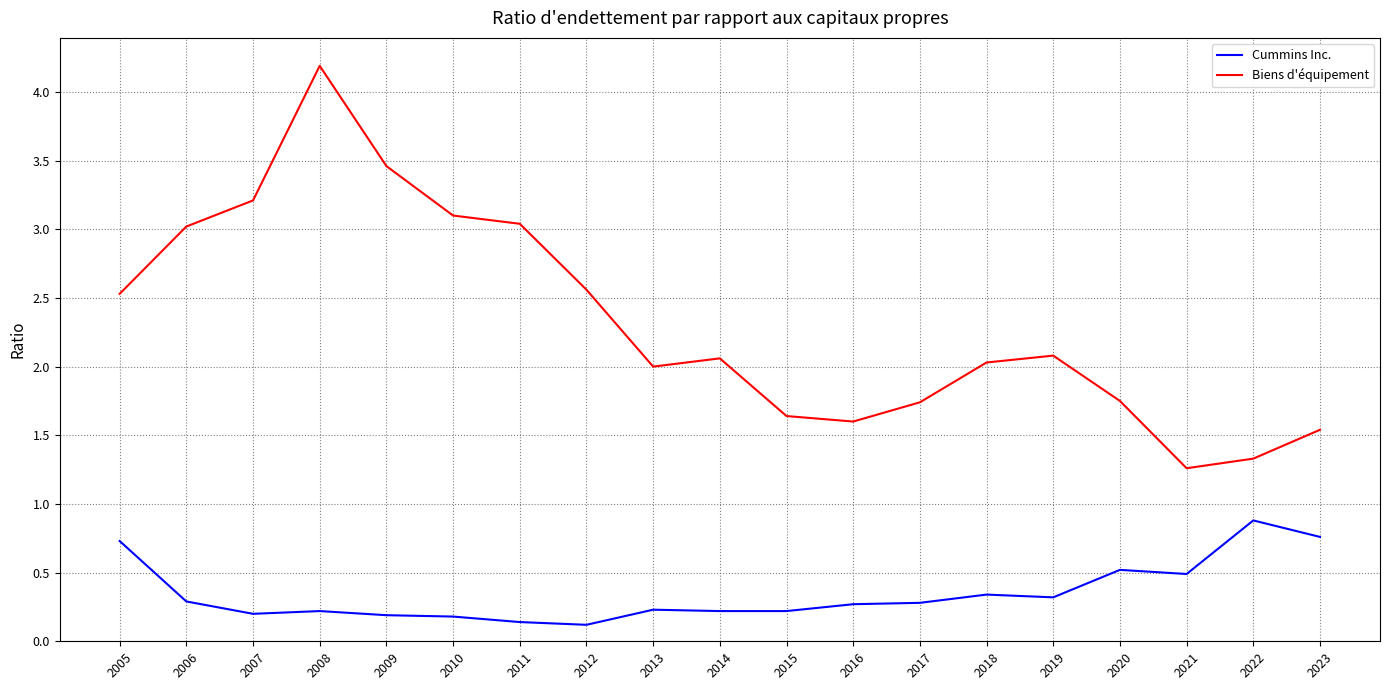

True or false: Cummins Inc. has a value of 0.7 at 2005.

True